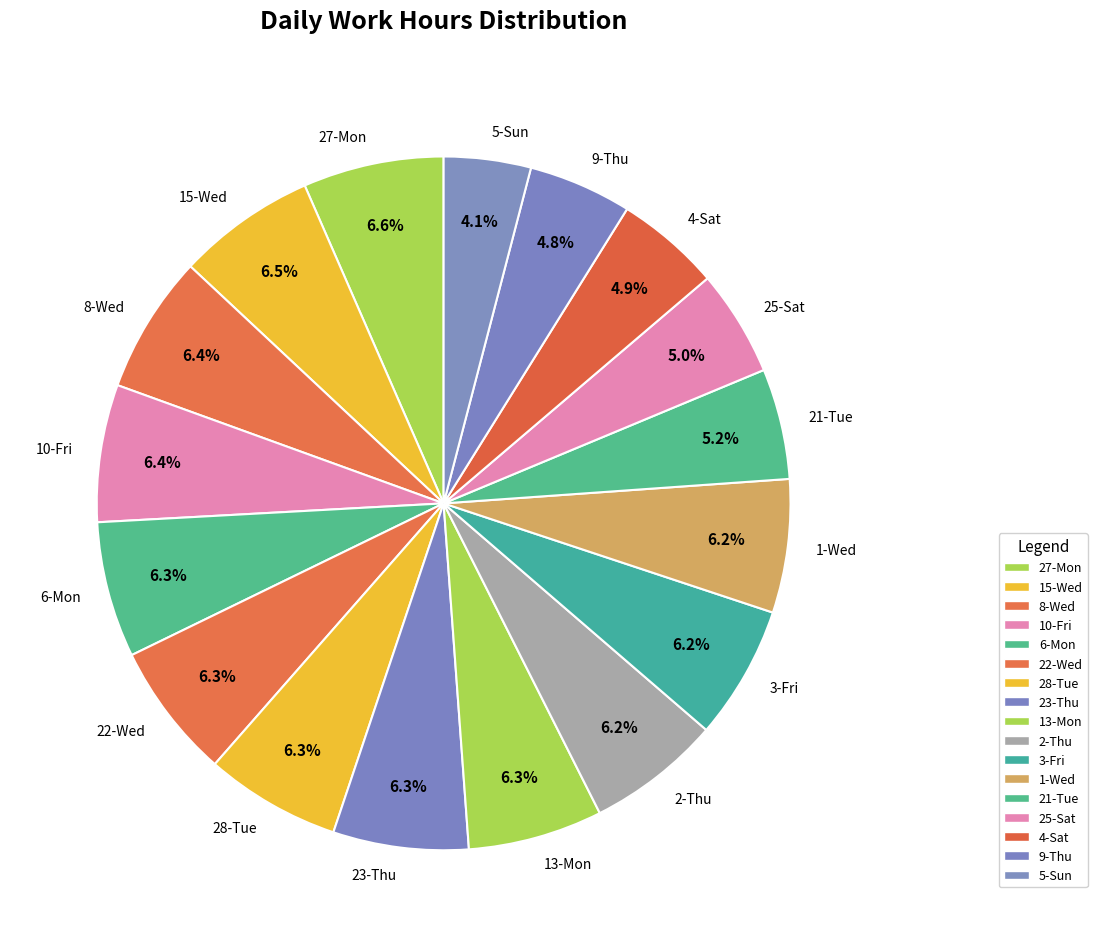

Is 15-Wed the majority of the pie?

No